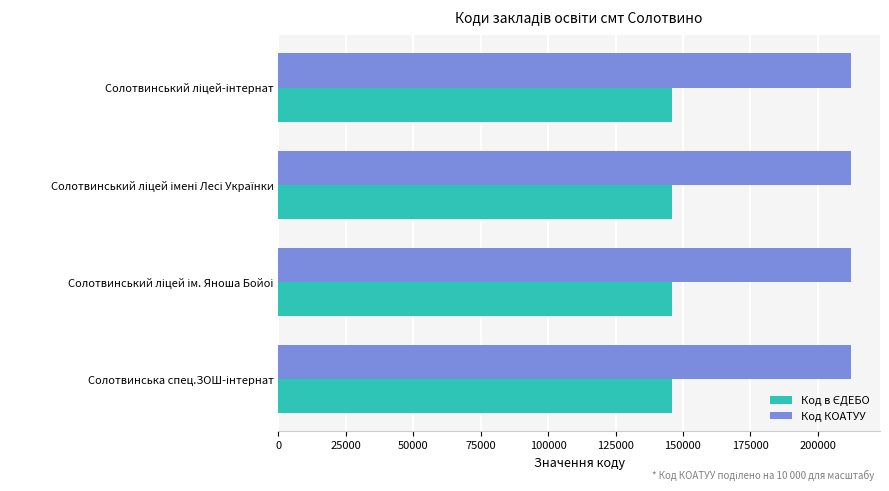

What is the maximum value shown in the chart?

212445.6